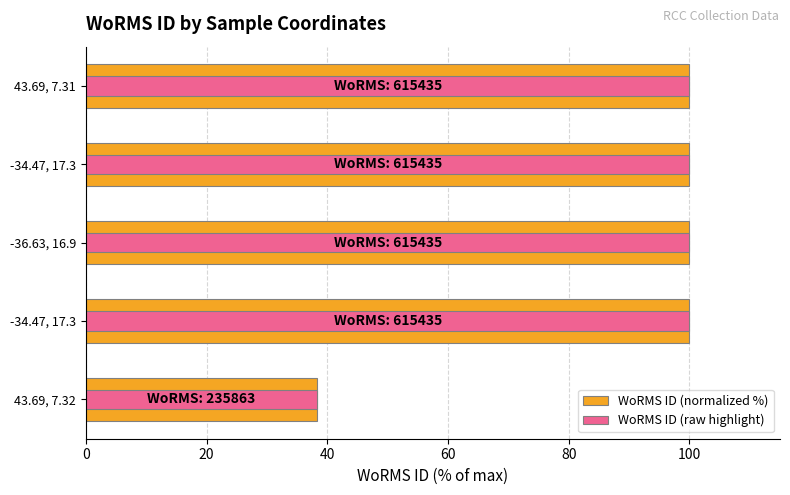

What is the value of the WoRMS ID (raw highlight) bar at the 3rd from the left?

100.0